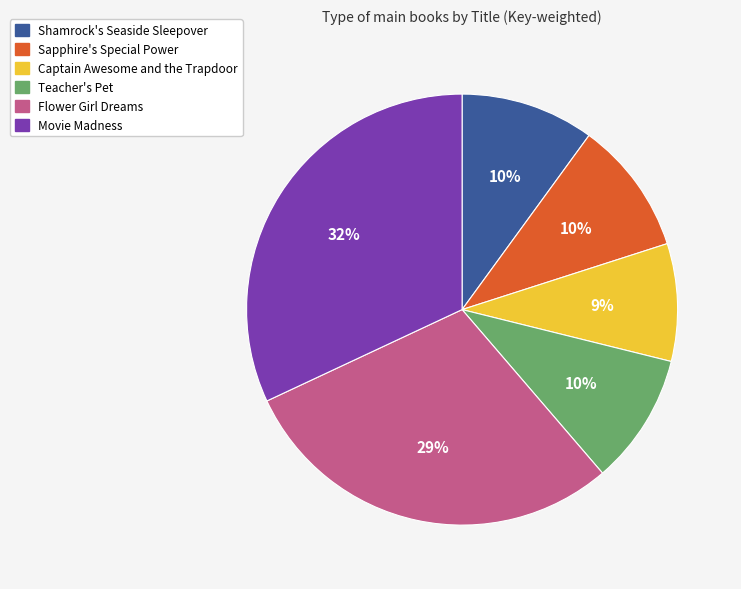

Which has a higher value, Movie Madness or Sapphire's Special Power?

Movie Madness